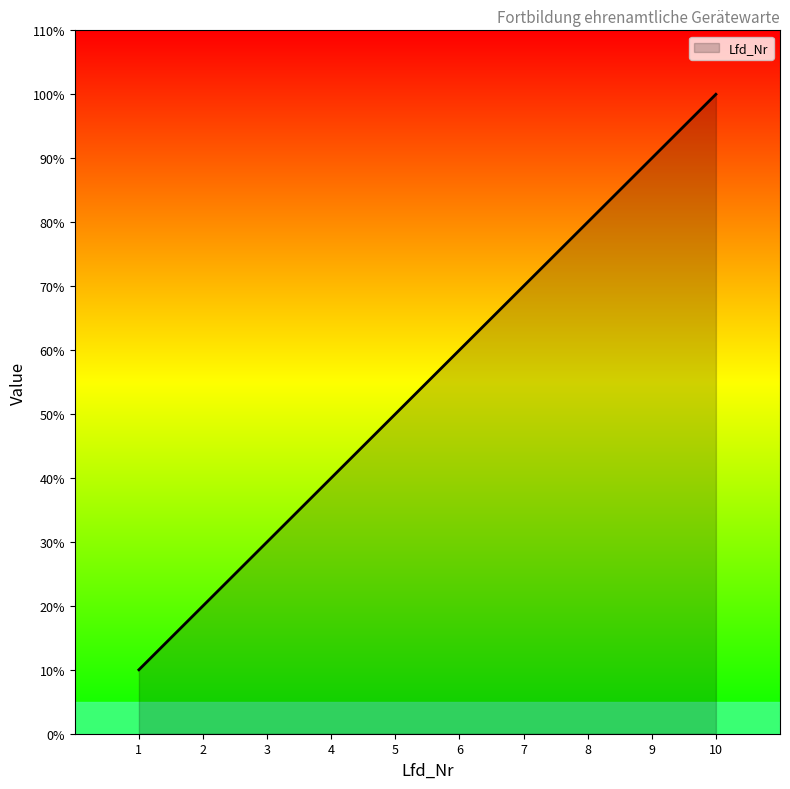

What is the sum of the values at 3 and 6?

9